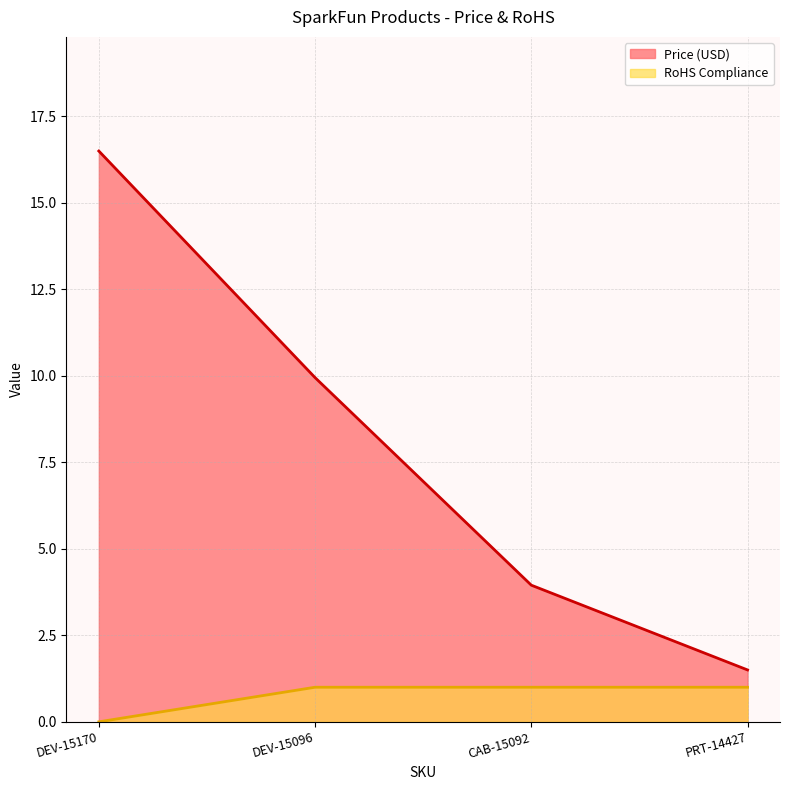

At how many categories does at least one series exceed 11?

1